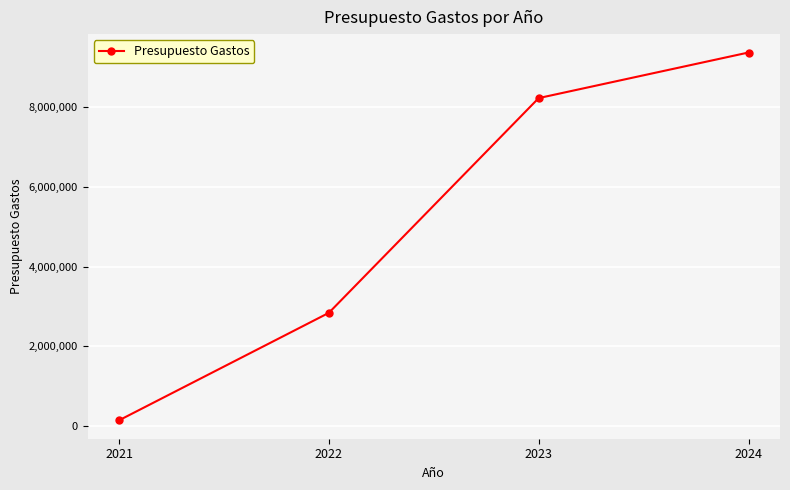

What is the value of the 4th point from the left?

9377998